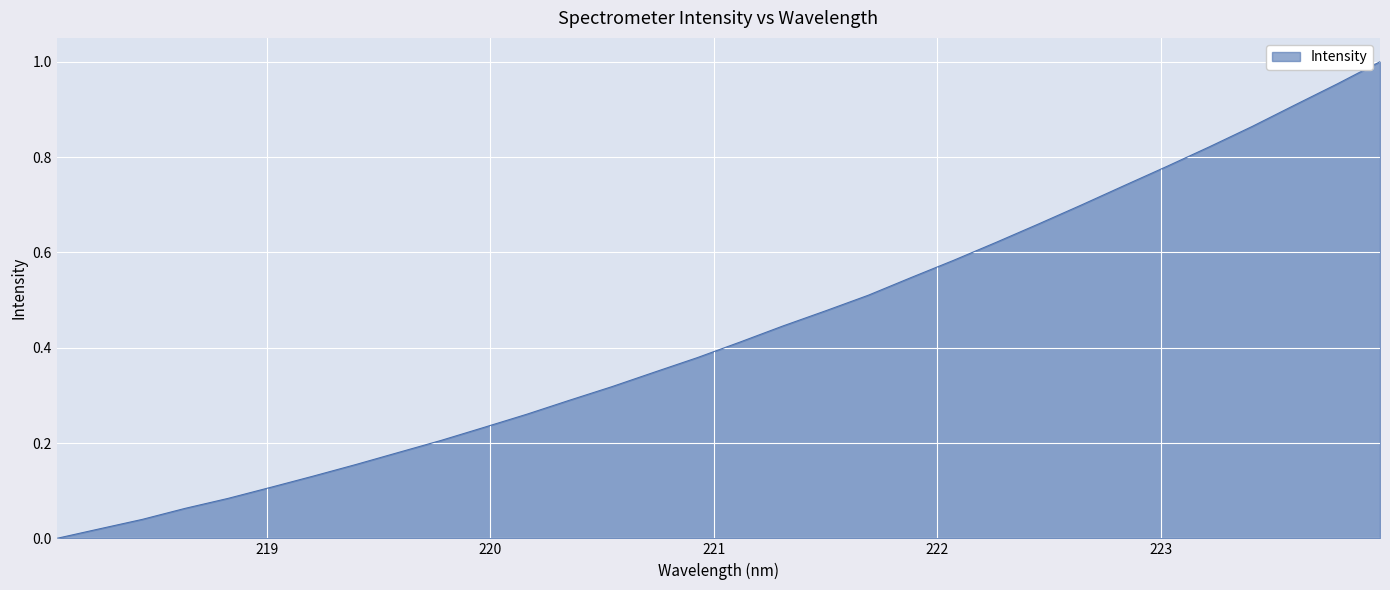

What is the difference between the maximum and minimum values?

1.0